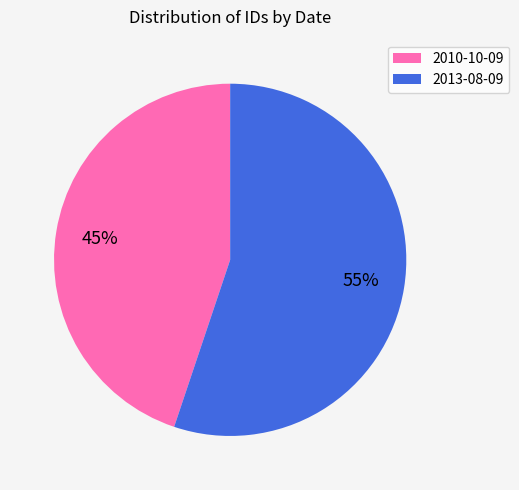

How many slices are in this pie chart?

2